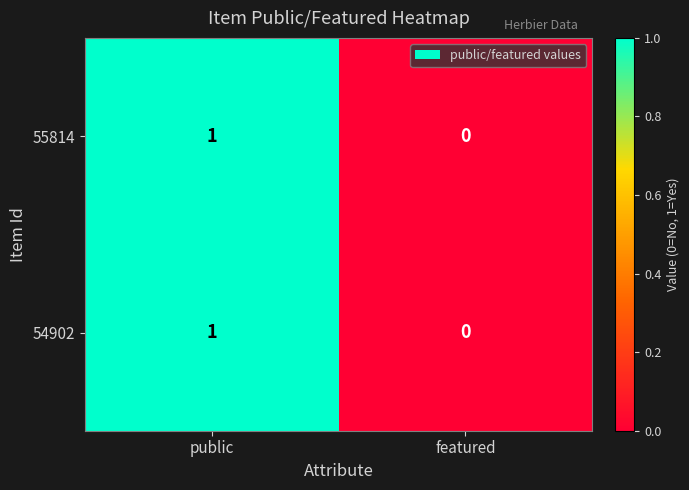

At which category is the sum across all series the highest?

public